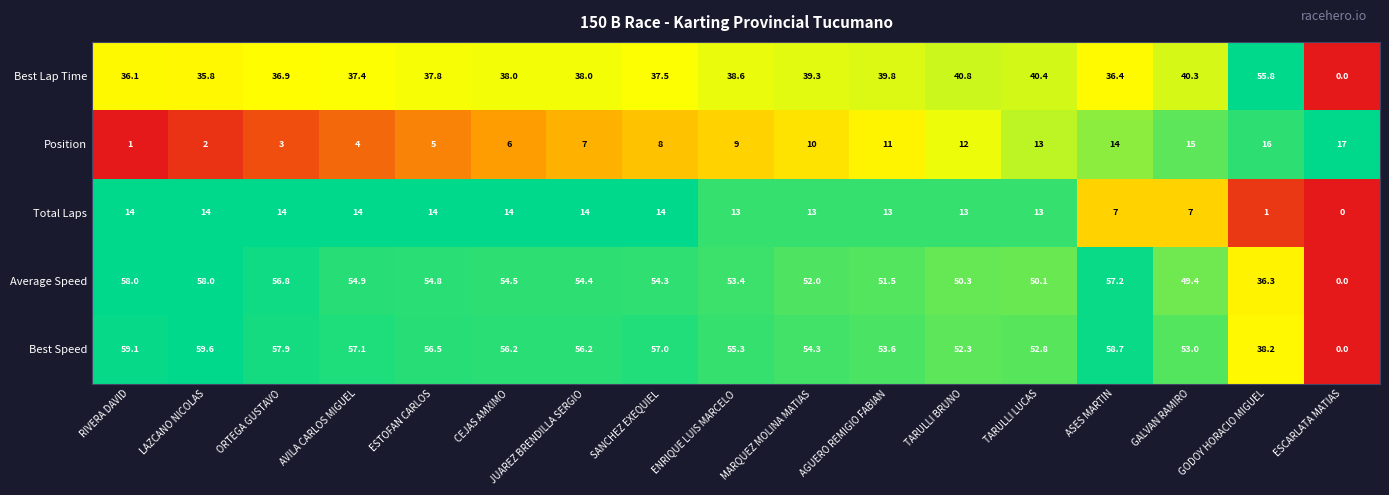

What value does the Position series have at MARQUEZ MOLINA MATIAS?

10.0